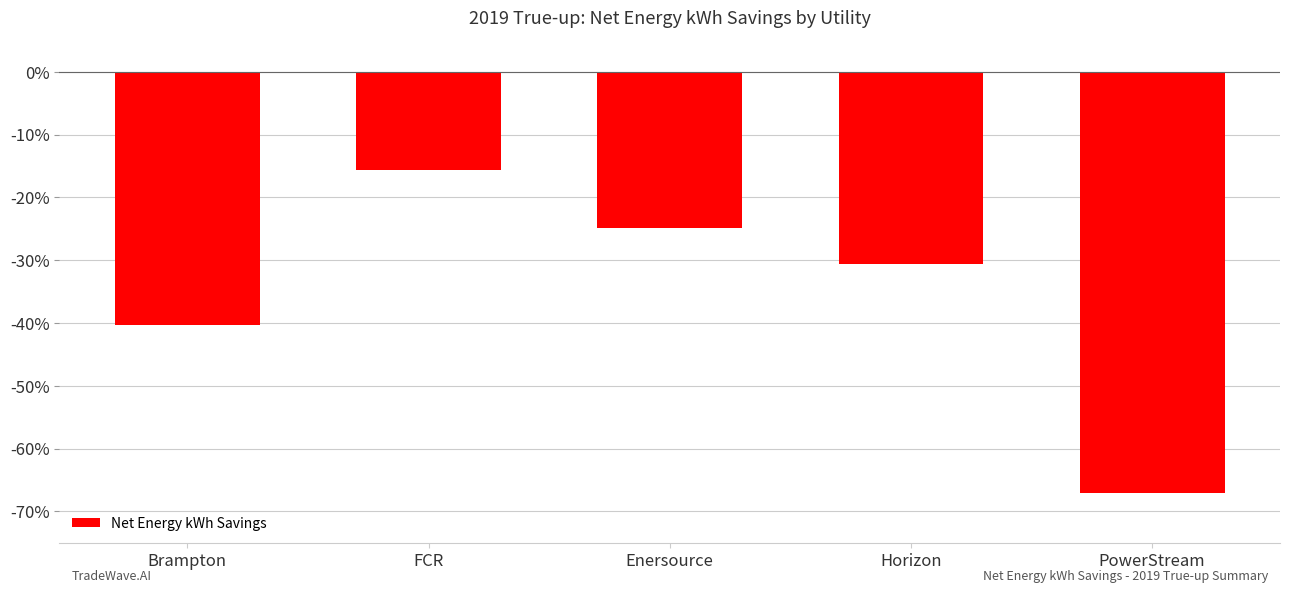

List the labels in order of value, smallest first.

PowerStream, Brampton, Horizon, Enersource, FCR